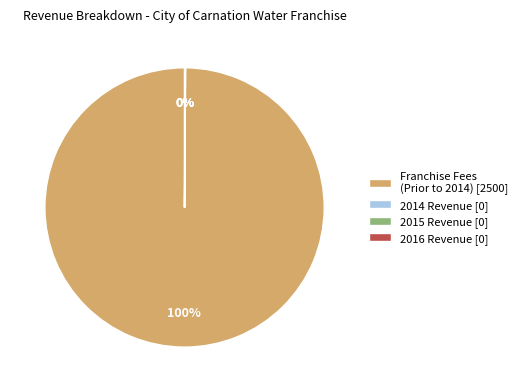

To the nearest percent, what is the average slice percentage?

25%